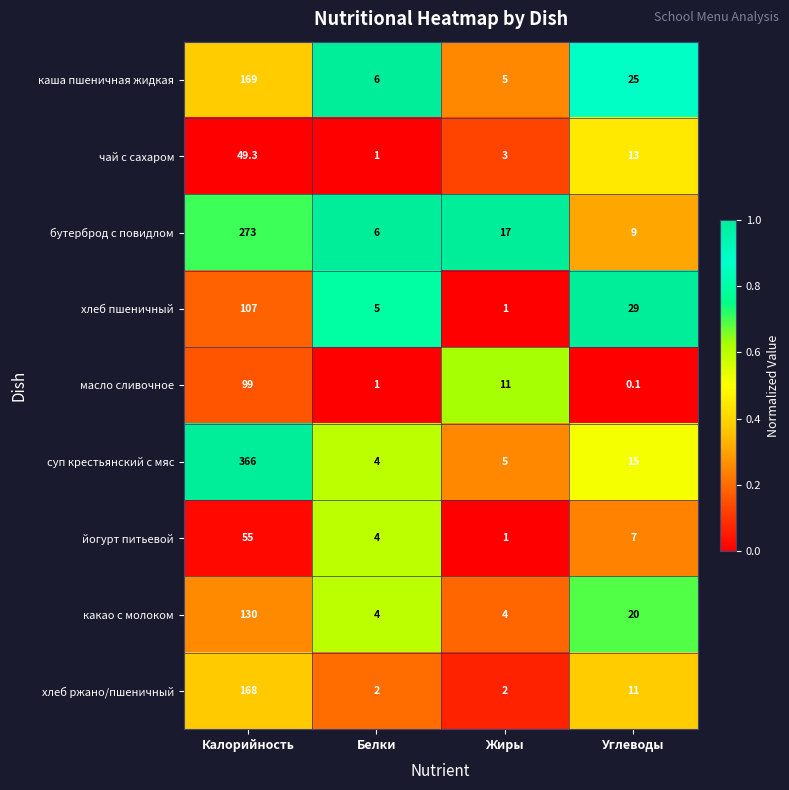

Which series has the largest total across all categories?

суп крестьянский с мяс